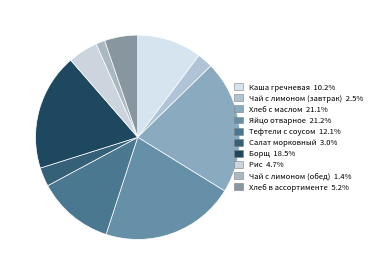

Which has a higher value, Каша гречневая or Хлеб с маслом?

Хлеб с маслом